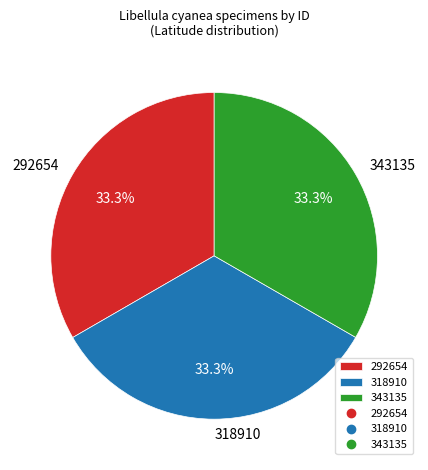

How much of the chart is everything except 318910?

66.7%